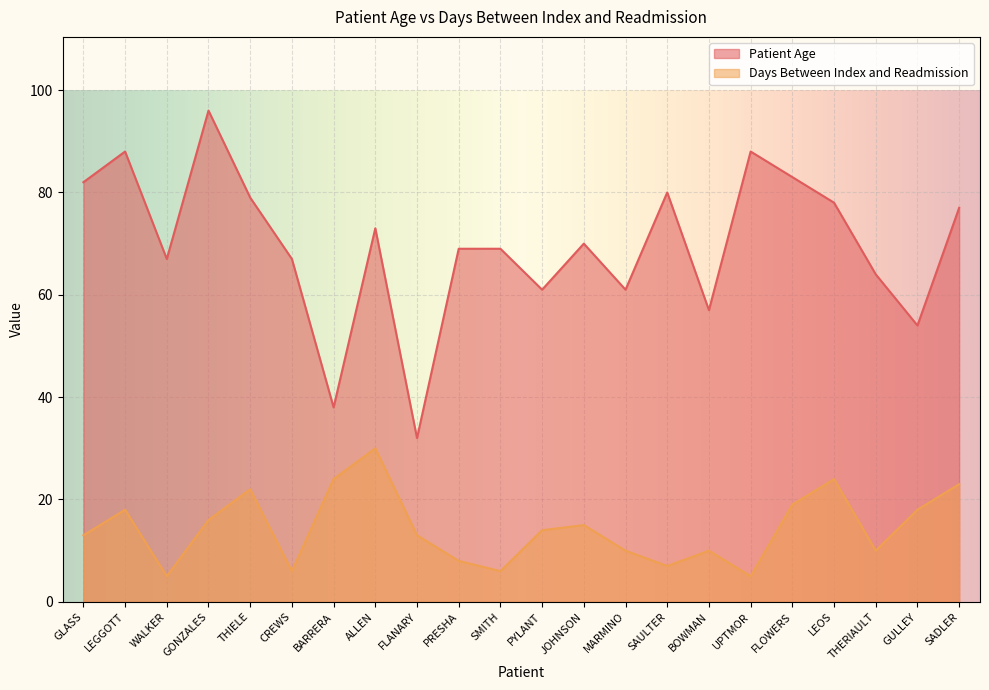

What is the average value of the Patient Age series?

70